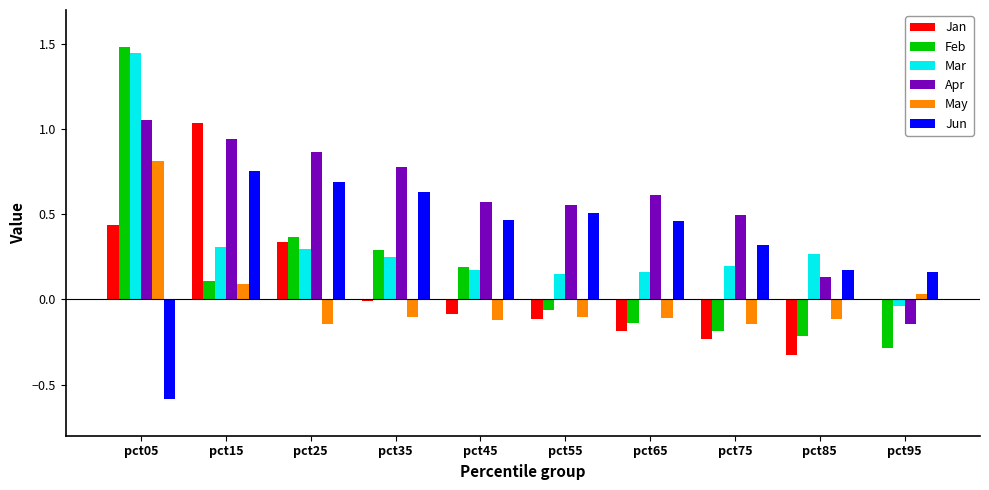

At which category is the sum across all series the highest?

pct05